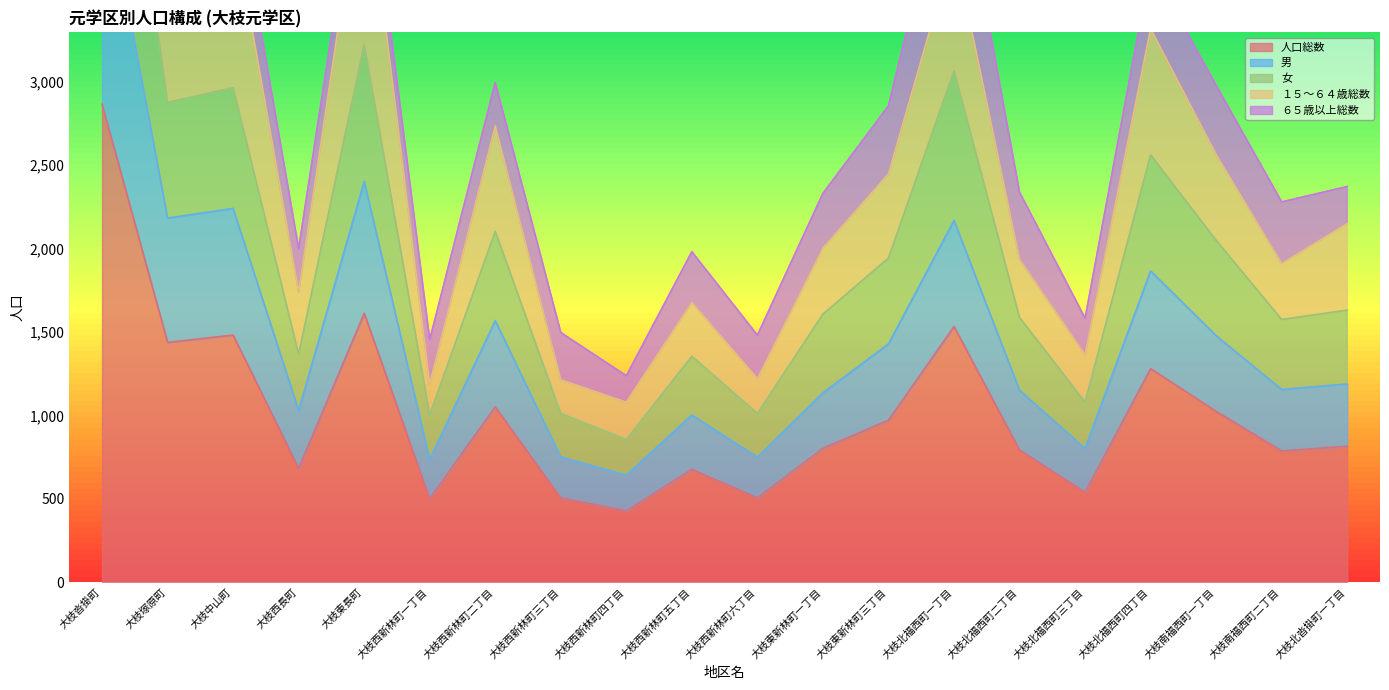

What is the label of the 8th point from the left?

大枝西新林町三丁目